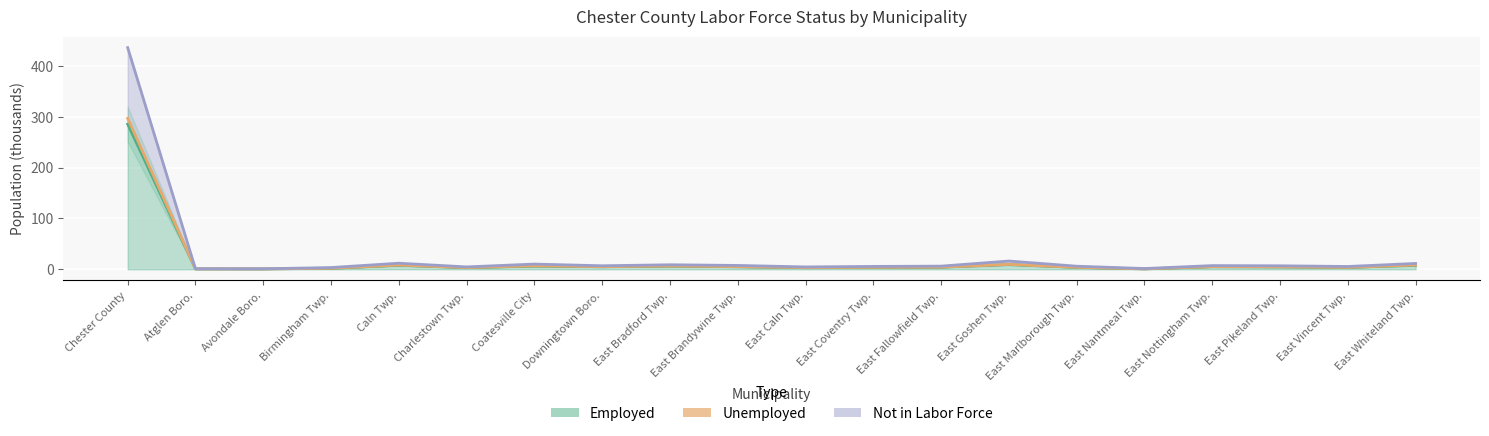

What is the average value of the Unemployed series?

19.1